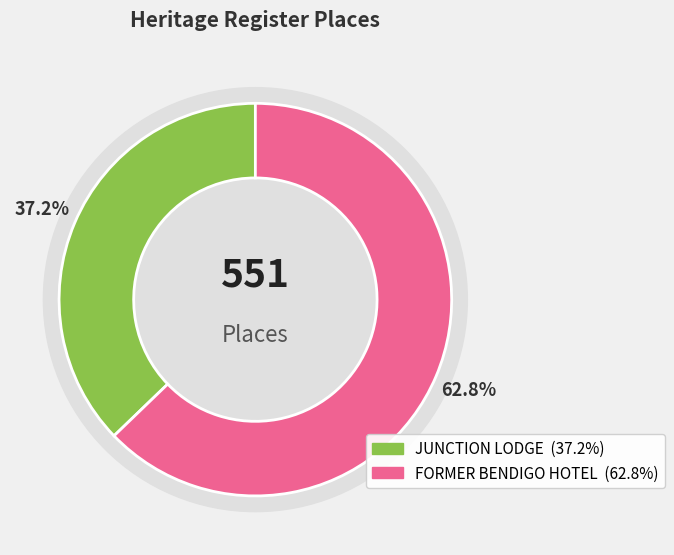

Is JUNCTION LODGE the majority of the pie?

No